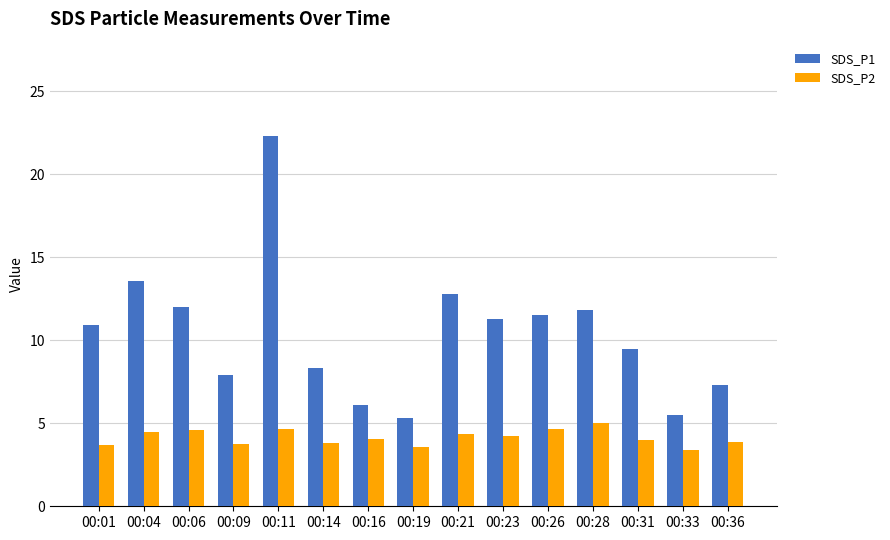

Count the number of data series in this chart.

2